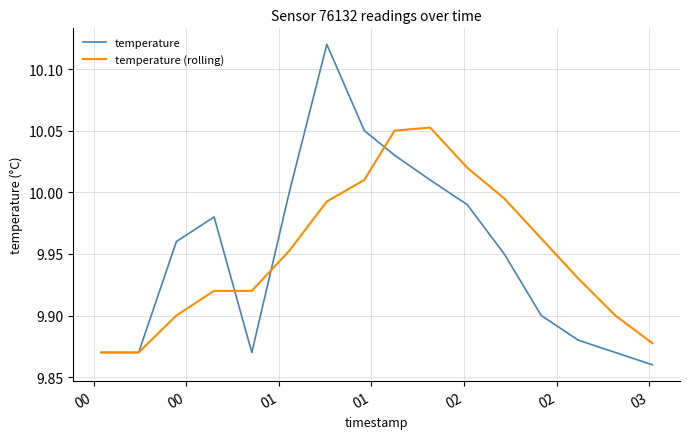

Which series has the largest range (max minus min)?

temperature